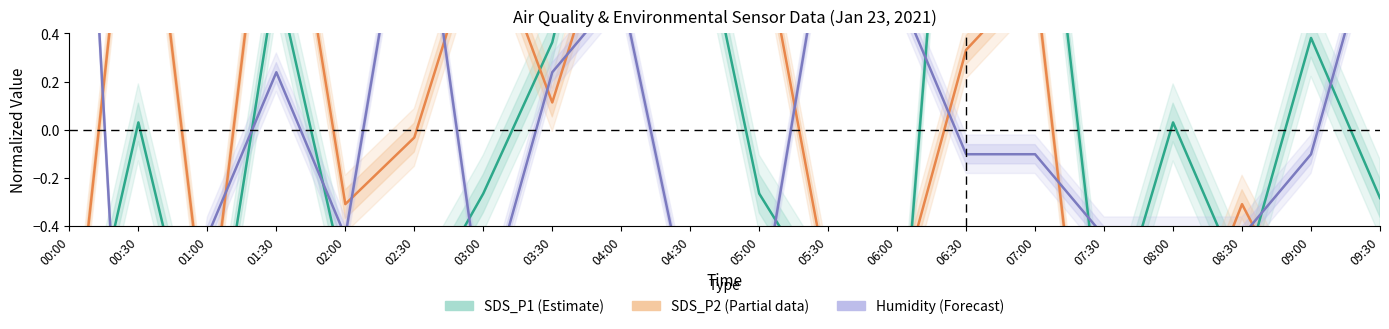

What is the label of the 2nd point from the left?

00:30